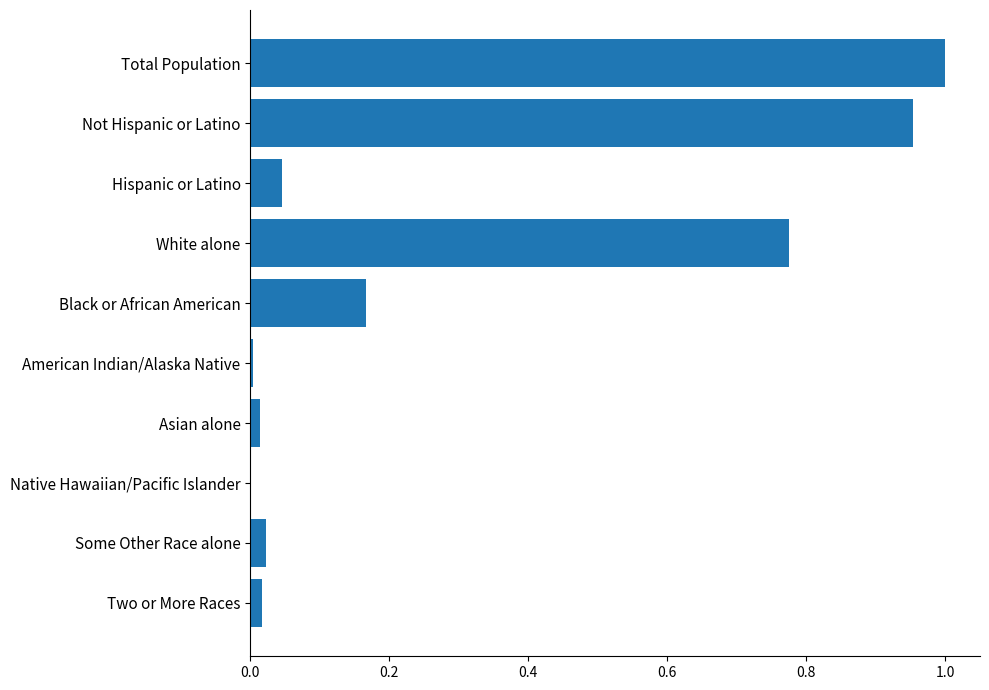

Which label corresponds to the largest value in the chart?

Total Population